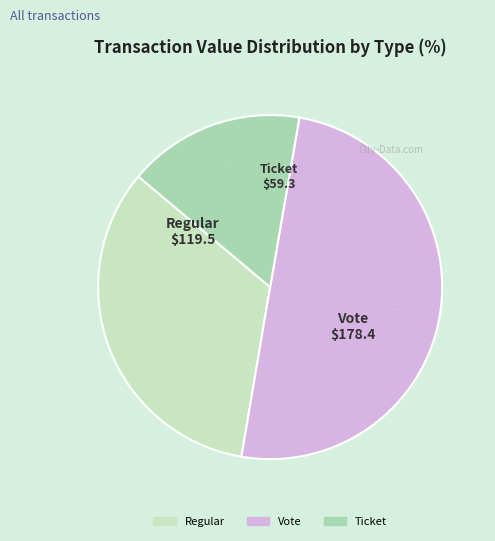

Which category has the biggest portion of the pie?

Vote